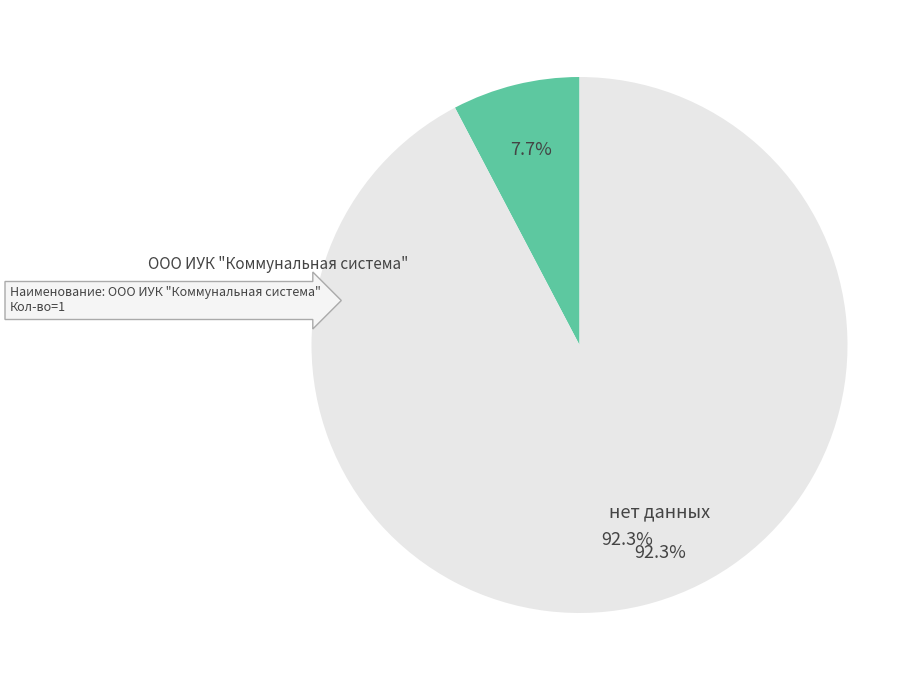

How many segments does this pie chart have?

2